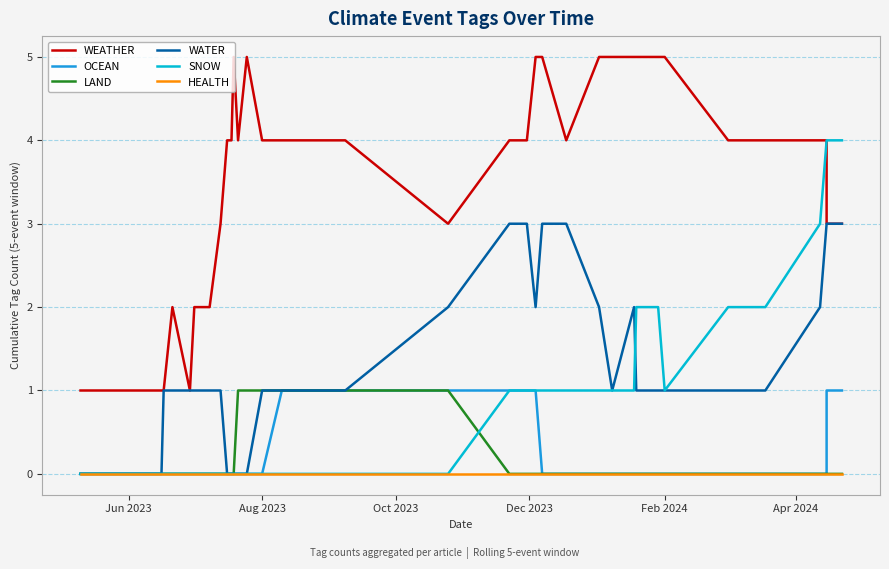

How many lines are shown in the chart?

6